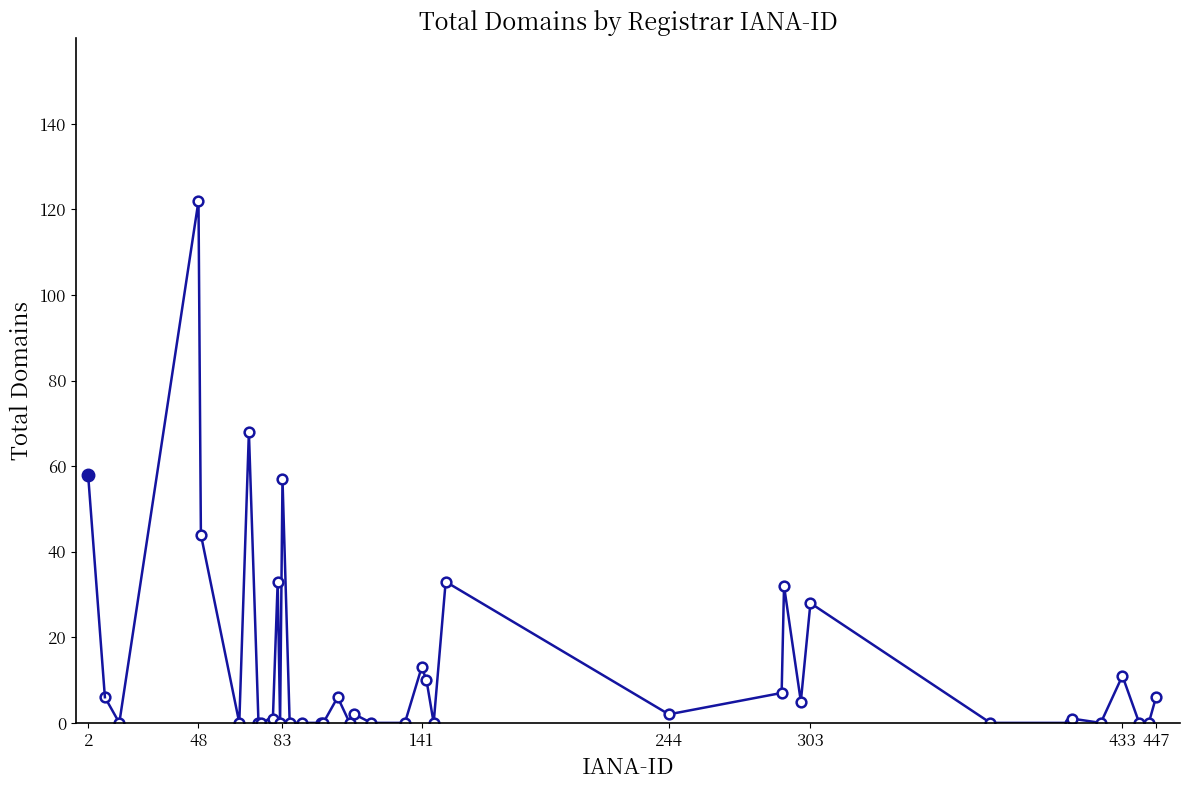

What is the value of the 26th point from the left?

33